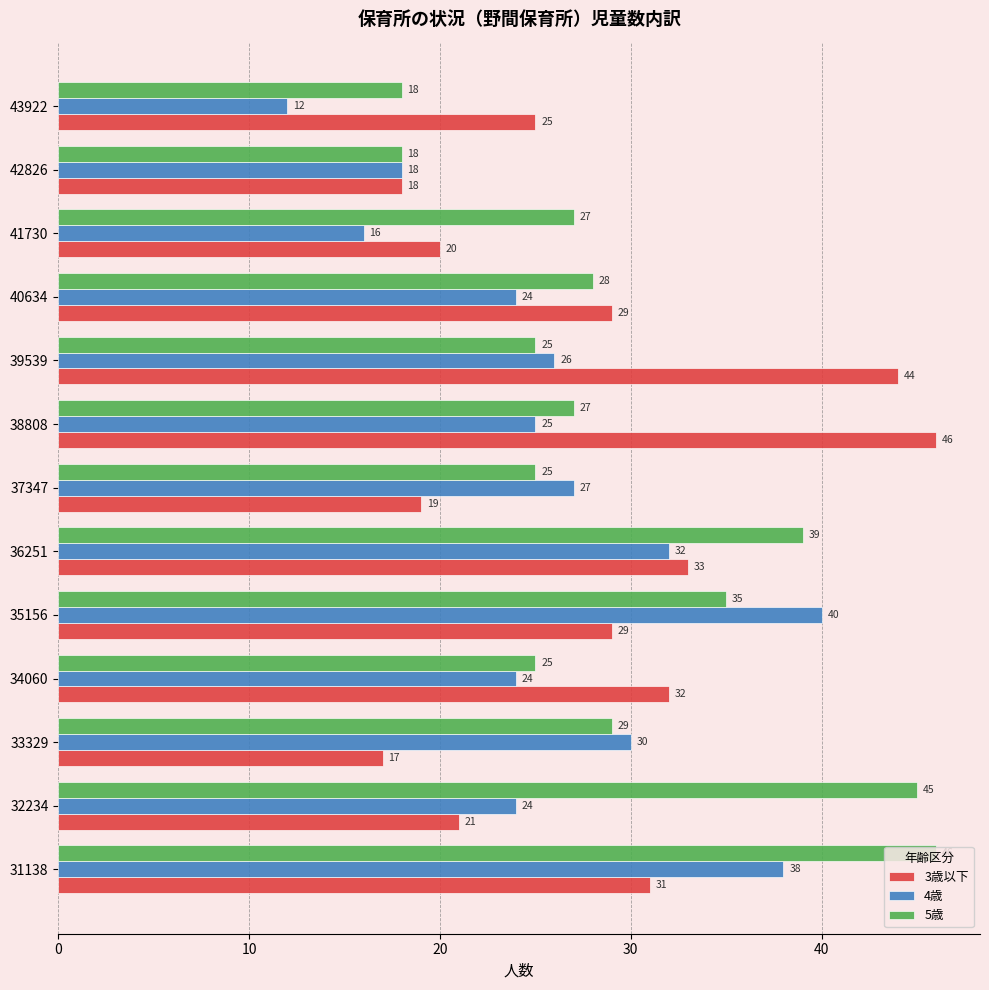

At which label does 3歳以下 reach its minimum?

33329